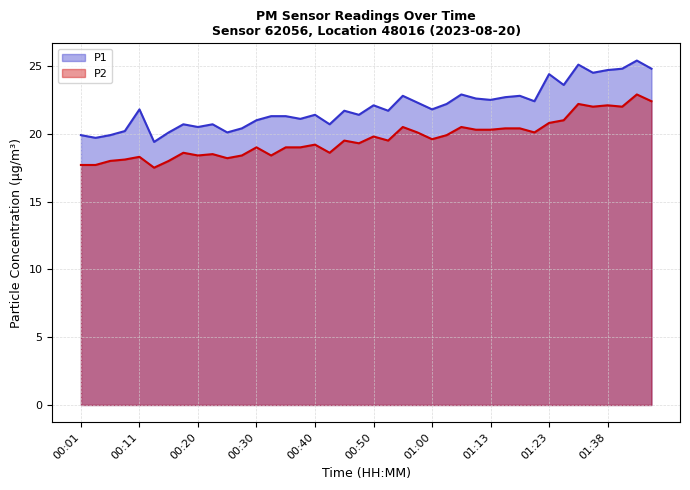

Reading left to right, what are all the values shown in this chart?

P1: 00:01=19.9	00:03=19.7	00:06=19.9	00:08=20.2	00:11=21.8	00:13=19.4	00:16=20.1	00:18=20.7	00:20=20.5	00:23=20.7	00:25=20.1	00:28=20.4	00:30=21.0	00:33=21.3	00:35=21.3	00:37=21.1	00:40=21.4	00:42=20.7	00:45=21.7	00:47=21.4	00:50=22.1	00:52=21.7	00:55=22.8	00:57=22.3	01:00=21.8	01:02=22.2	01:05=22.9	01:10=22.6	01:13=22.5	01:15=22.7	01:18=22.8	01:20=22.4	01:23=24.4	01:29=23.6	01:31=25.1	01:33=24.5	01:38=24.7	01:41=24.8	01:43=25.4	01:46=24.8
P2: 00:01=17.7	00:03=17.7	00:06=18.0	00:08=18.1	00:11=18.3	00:13=17.5	00:16=18.0	00:18=18.6	00:20=18.4	00:23=18.5	00:25=18.2	00:28=18.4	00:30=19.0	00:33=18.4	00:35=19.0	00:37=19.0	00:40=19.2	00:42=18.6	00:45=19.5	00:47=19.3	00:50=19.8	00:52=19.5	00:55=20.5	00:57=20.1	01:00=19.6	01:02=19.9	01:05=20.5	01:10=20.3	01:13=20.3	01:15=20.4	01:18=20.4	01:20=20.1	01:23=20.8	01:29=21.0	01:31=22.2	01:33=22.0	01:38=22.1	01:41=22.0	01:43=22.9	01:46=22.4